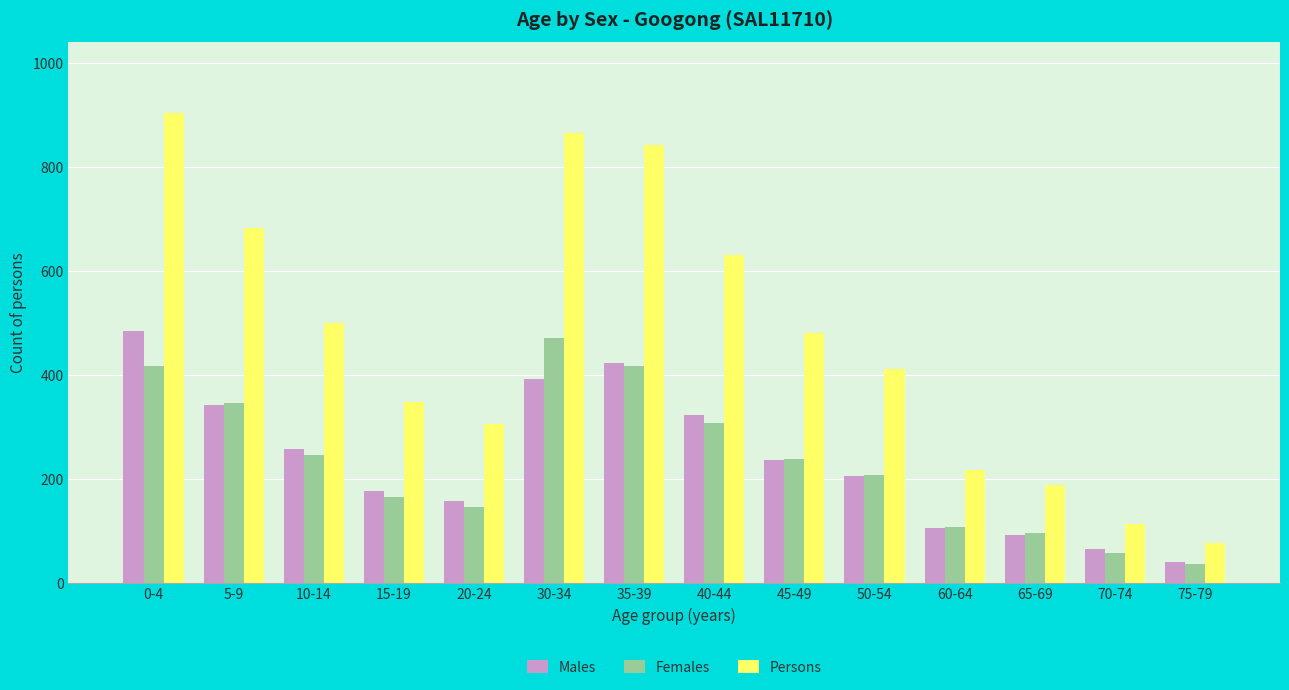

What position from the right is 40-44?

7